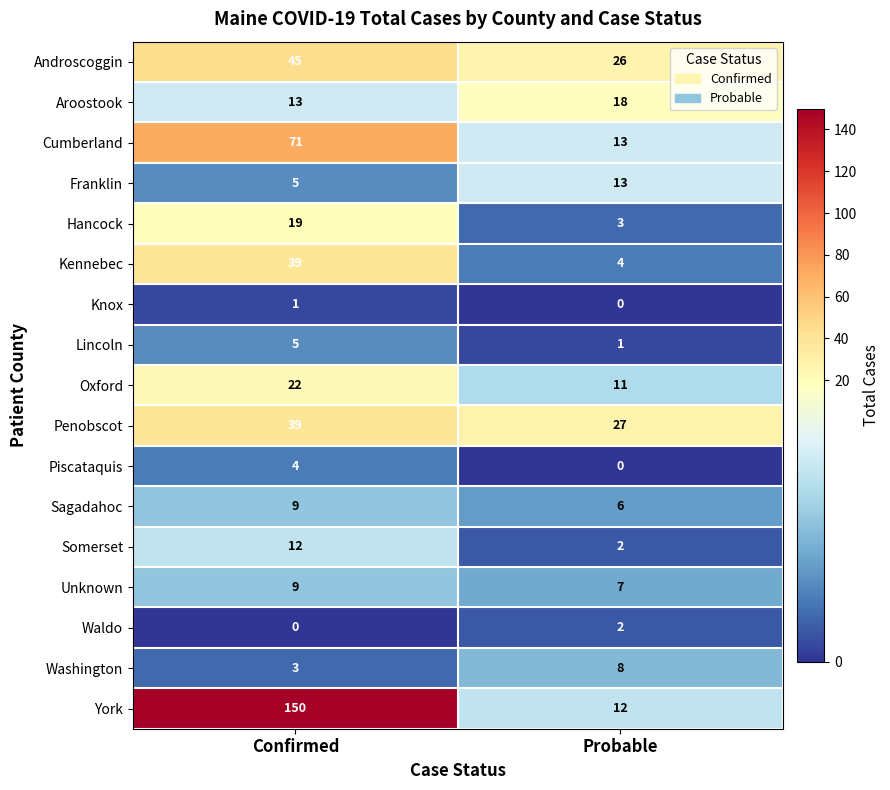

At which label does Franklin reach its peak?

Probable